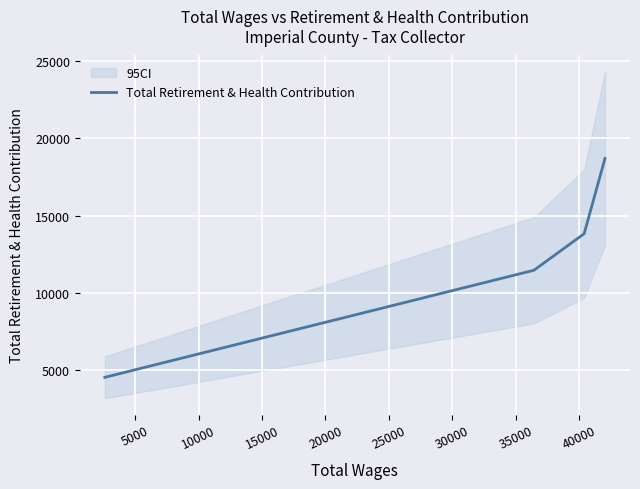

What is the difference between the second highest and minimum values?

9301